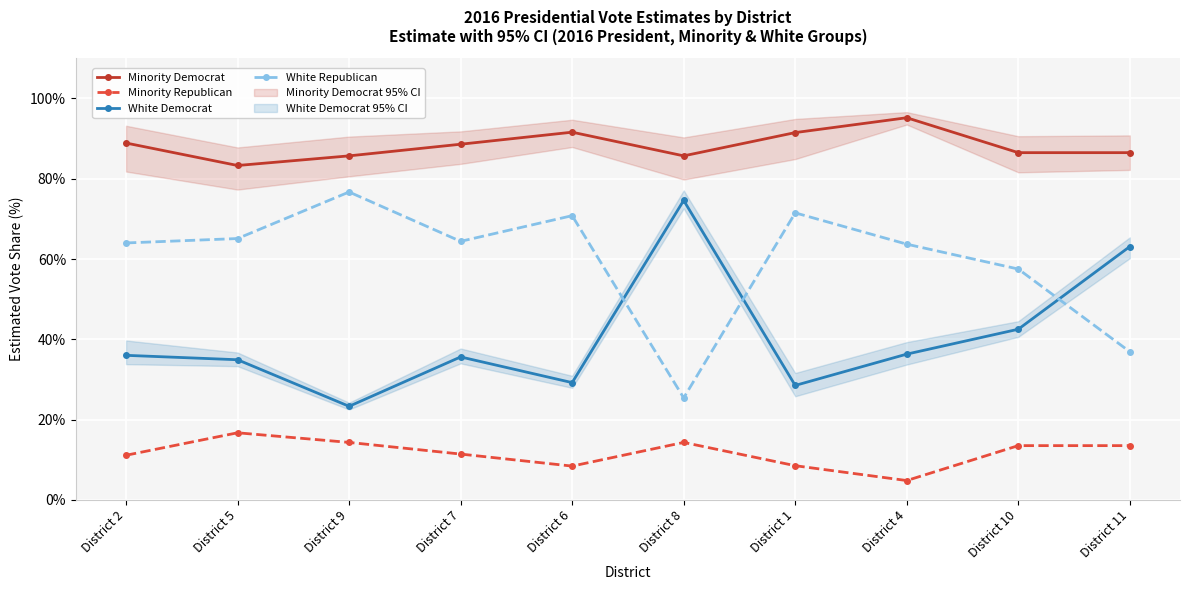

Rank the series at District 10 from lowest to highest value.

Minority Republican, White Democrat, White Republican, Minority Democrat